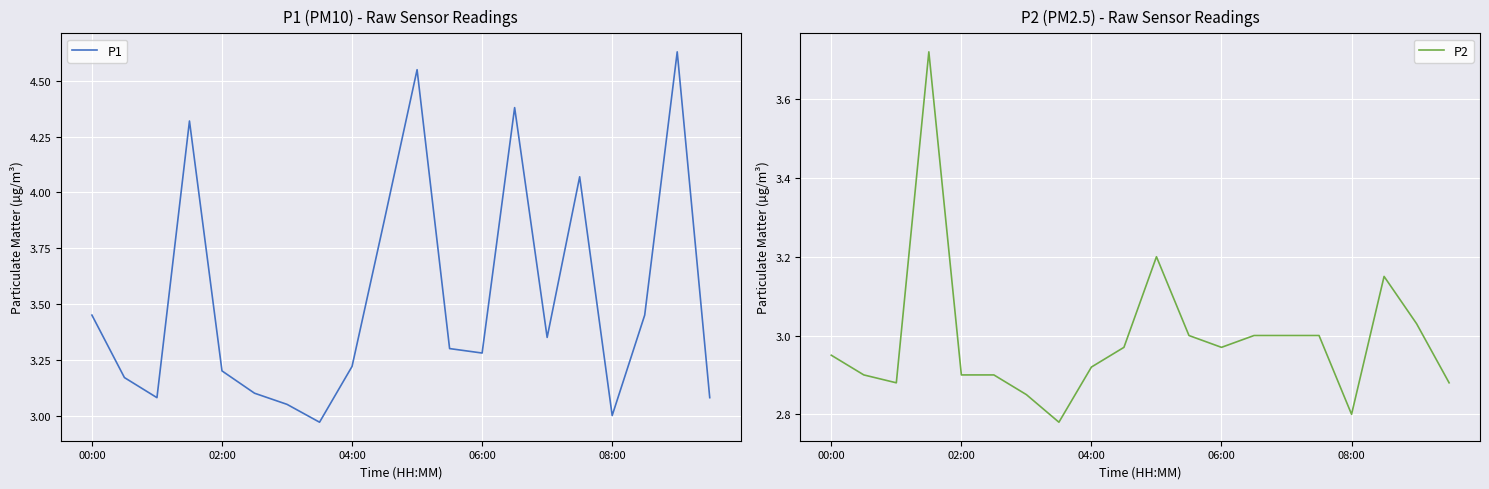

Rank the series by their average value, from lowest to highest.

P2, P1